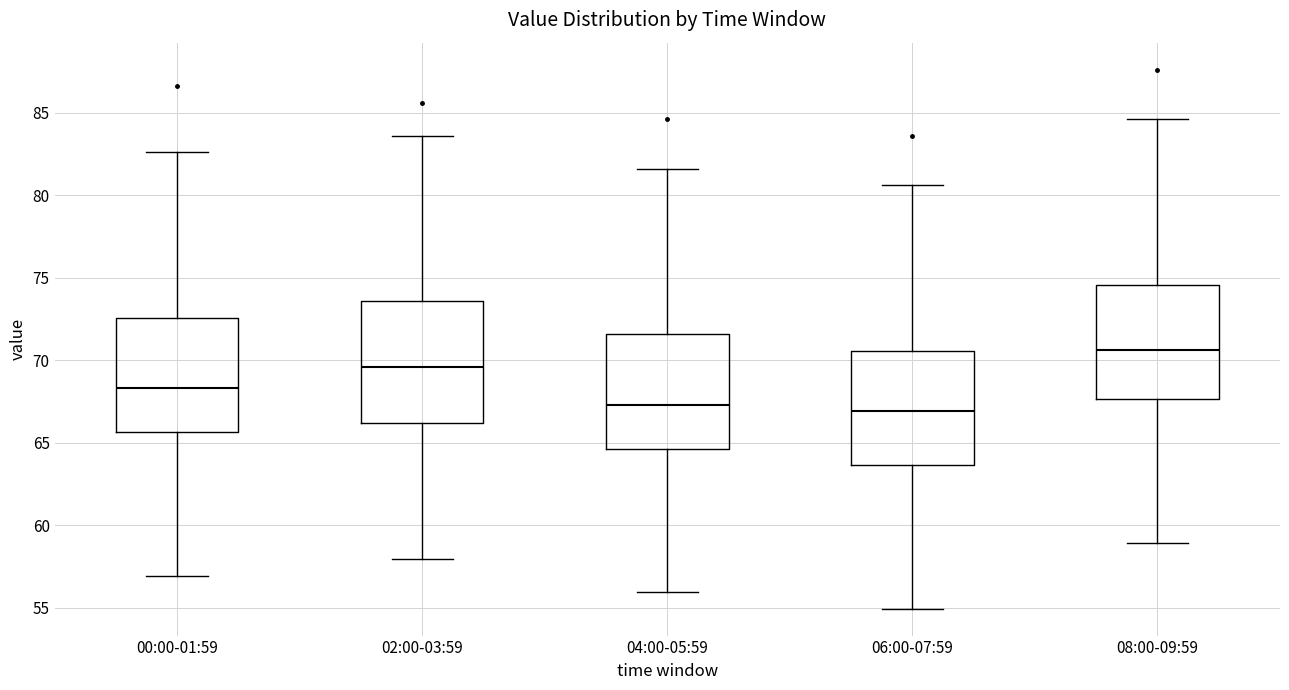

Reading left to right, transcribe this box plot: for each box, give where its median line is, the range the box spans, and where its two whiskers end, as read against the y-axis. The values are not printed on the chart, so give them approximately, as read against the axis.

00:00-01:59: median 68.5, box 65.5 to 72.5, whiskers 57.0 to 82.5
02:00-03:59: median 69.5, box 66.0 to 73.5, whiskers 58.0 to 83.5
04:00-05:59: median 67.5, box 64.5 to 71.5, whiskers 56.0 to 81.5
06:00-07:59: median 67.0, box 63.5 to 70.5, whiskers 55.0 to 80.5
08:00-09:59: median 70.5, box 67.5 to 74.5, whiskers 59.0 to 84.5